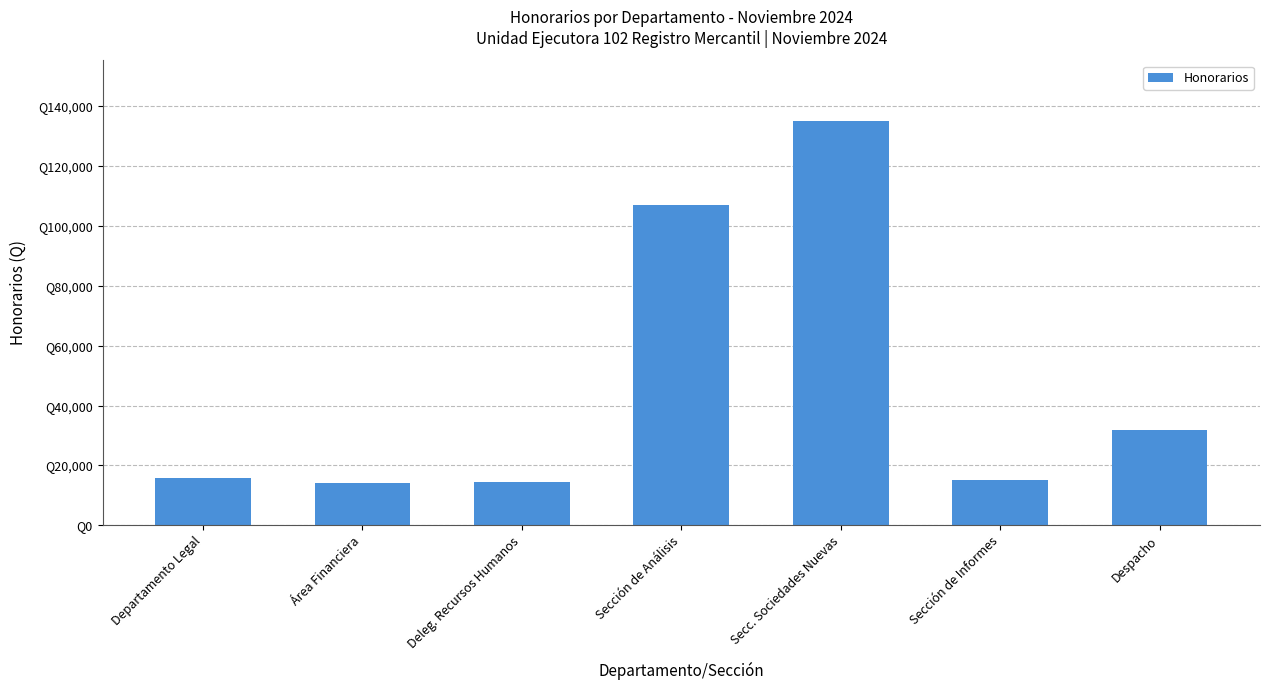

Are the bars horizontal?

No